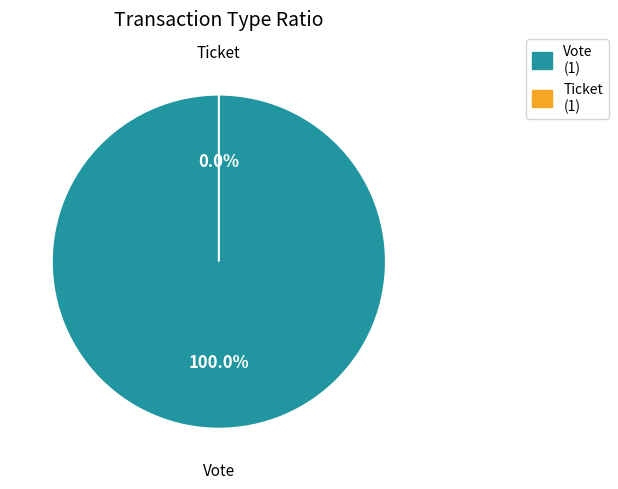

What is the largest slice in the pie chart?

Vote